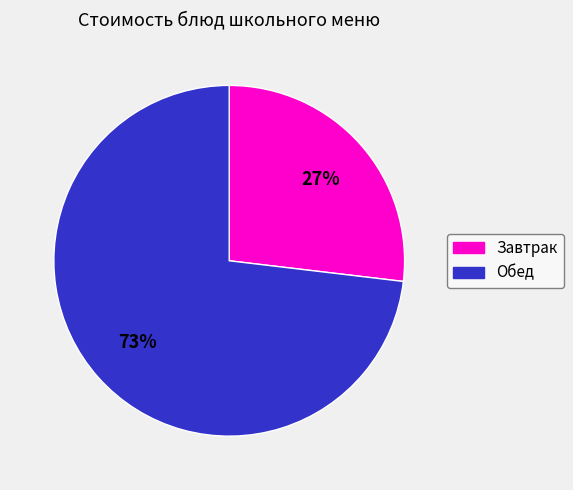

To the nearest percent, what is the average slice percentage?

50%